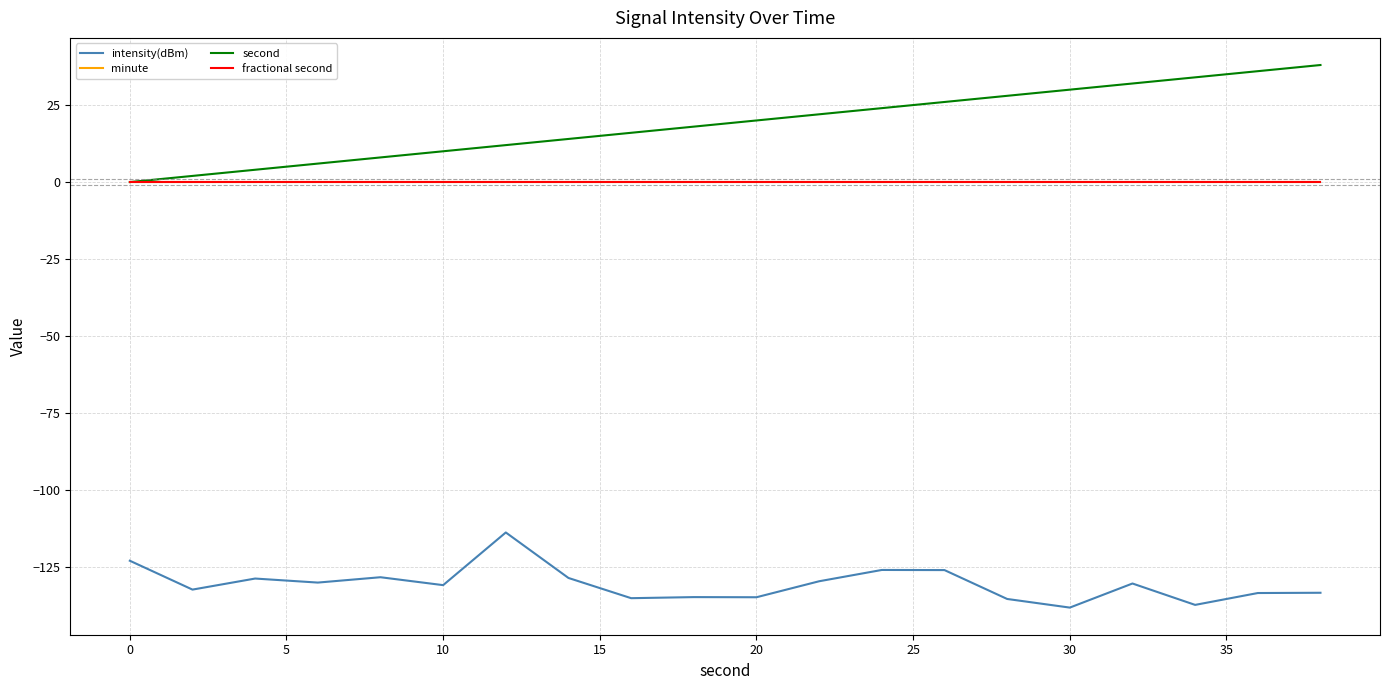

Is this an area chart (filled region under the line)?

No